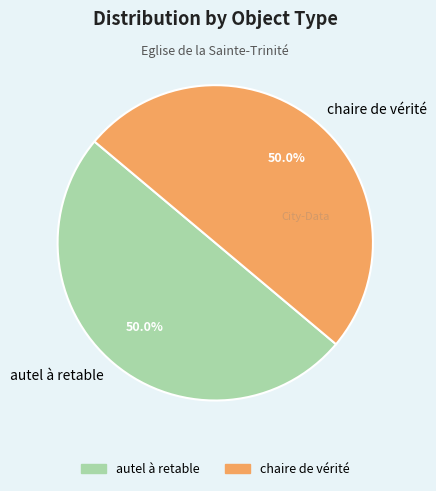

Approximately how many times larger is the value at autel à retable compared to chaire de vérité?

1.0